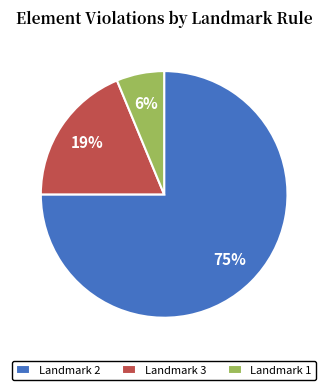

Which slice represents more than half of the pie?

Landmark 2